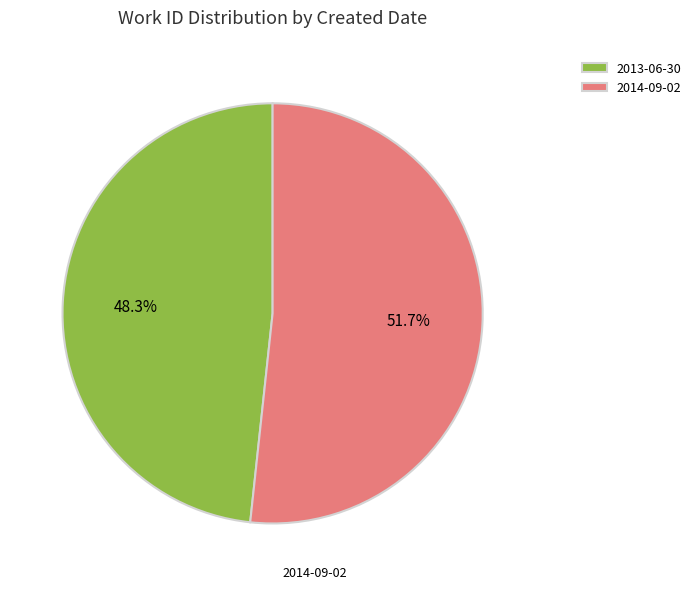

Count the number of slices in the pie.

2